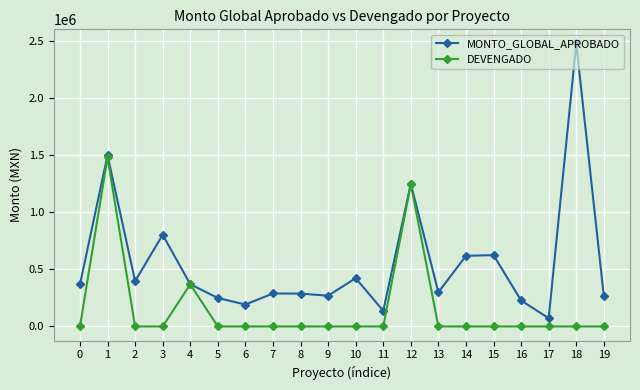

List the series in order of their peak value, lowest first.

DEVENGADO, MONTO_GLOBAL_APROBADO